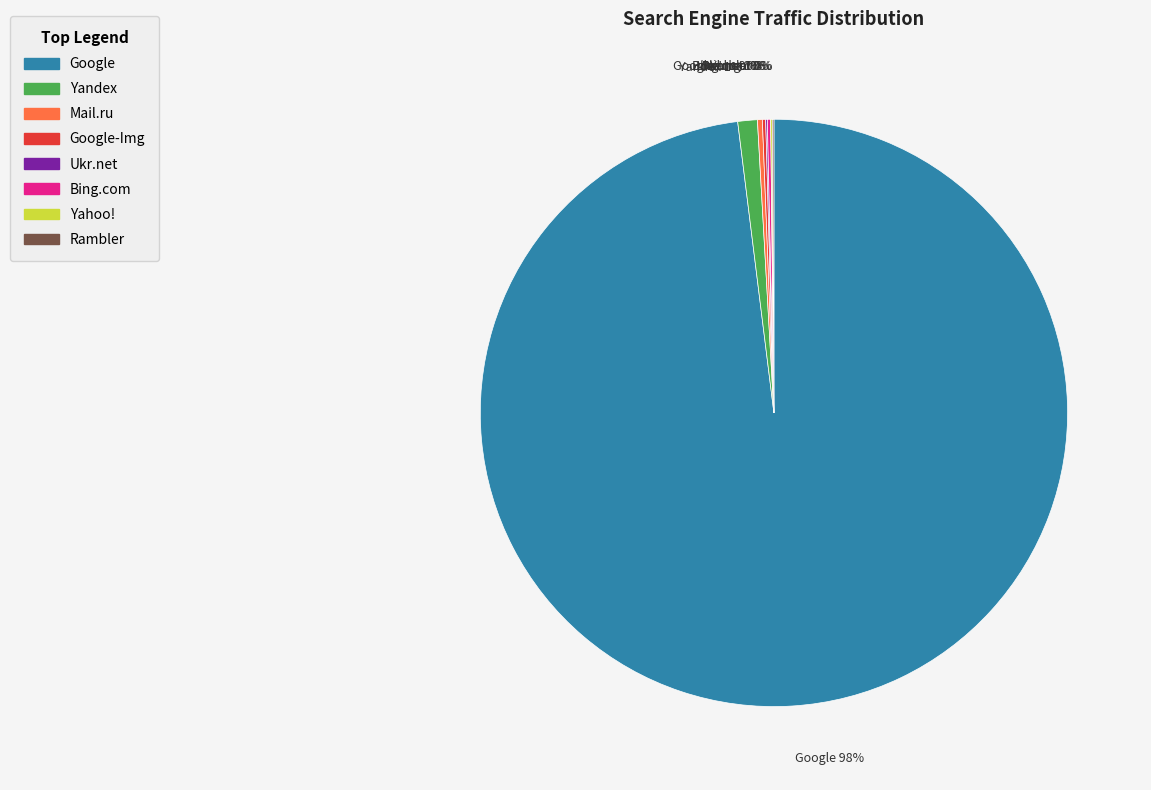

To the nearest percent, what is the average slice percentage?

12%